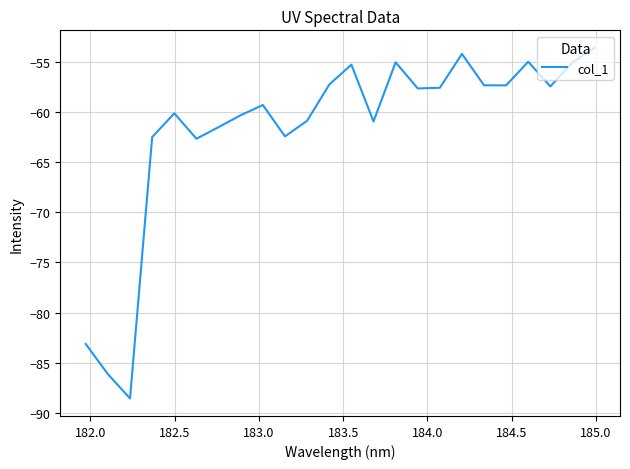

What is the minimum value shown in the chart?

-88.6